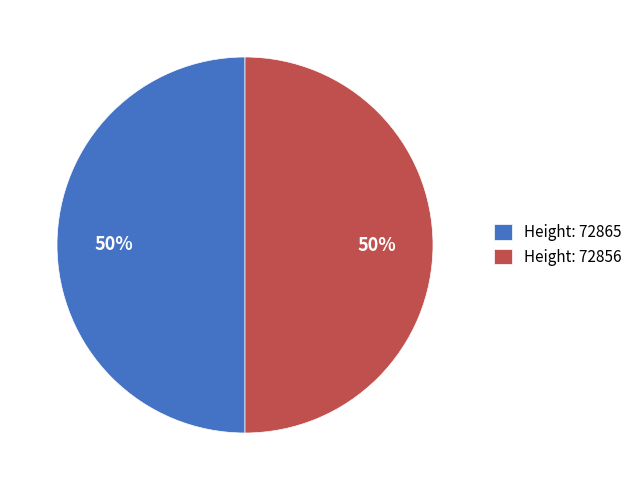

What percentage is the Height: 72865 slice, to the nearest percent?

50%